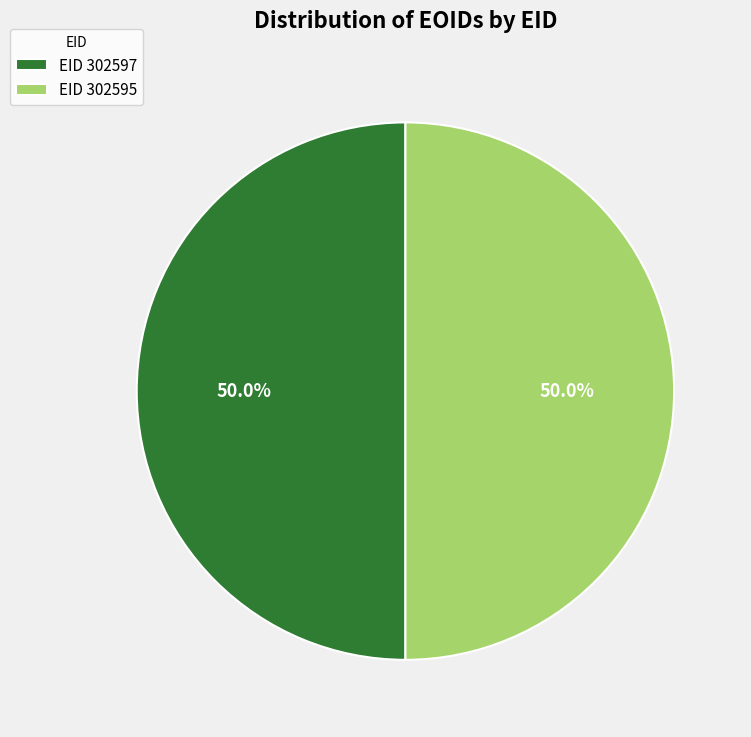

Approximately how many times larger is the value at EID 302595 compared to EID 302597?

1.0